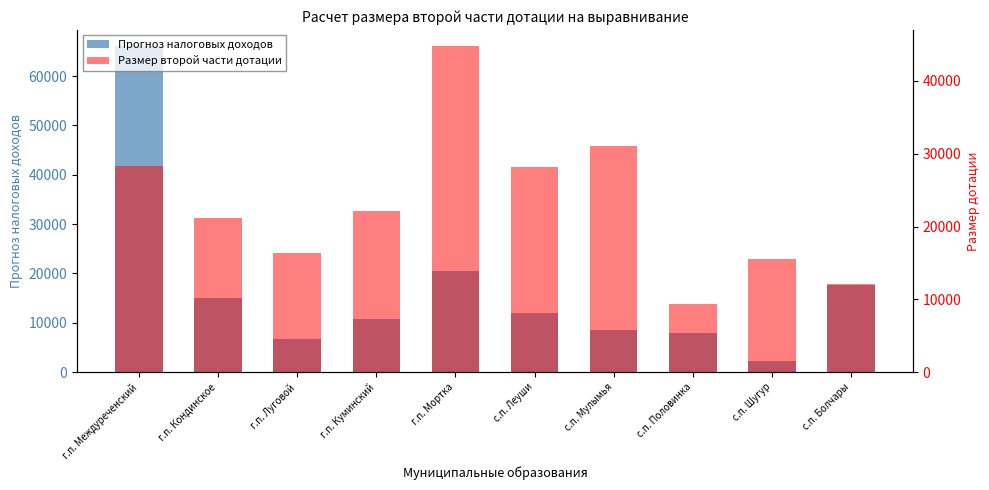

Where does the Размер второй части дотации series first go above 22124?

г.п. Междуреченский